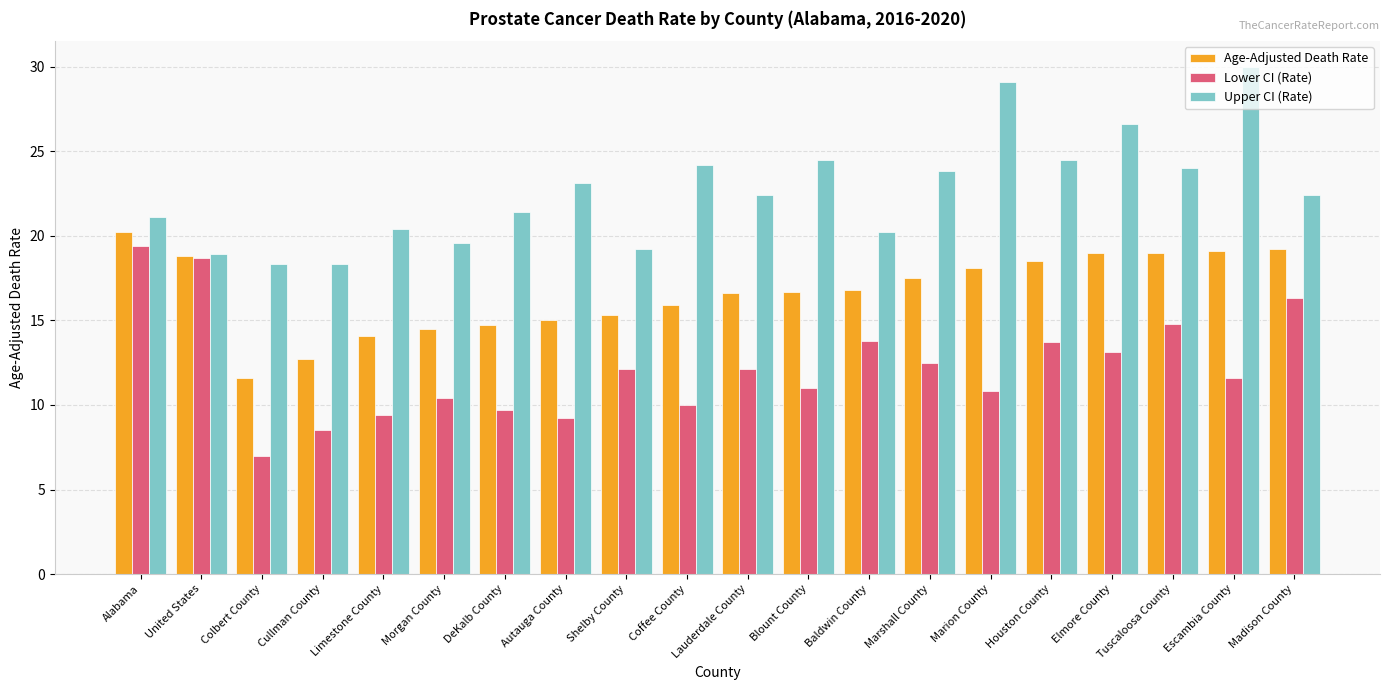

Is it true that Age-Adjusted Death Rate equals 12.7 at Cullman County?

True